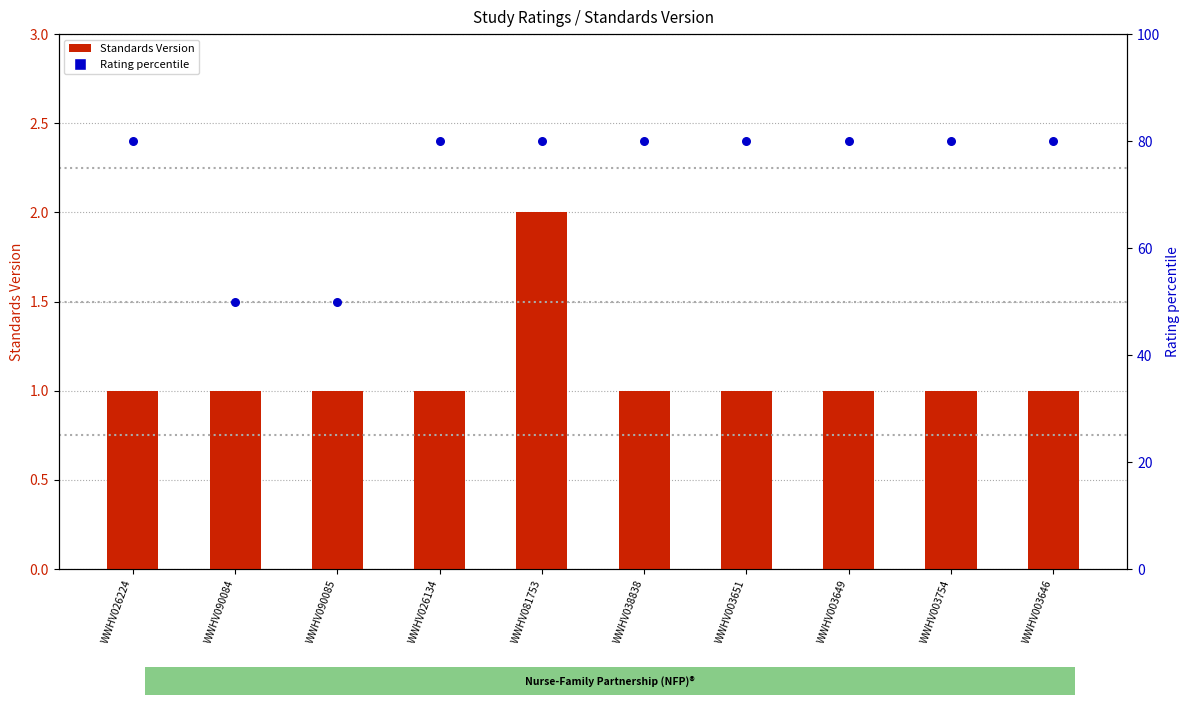

At how many categories does at least one series exceed 38?

10